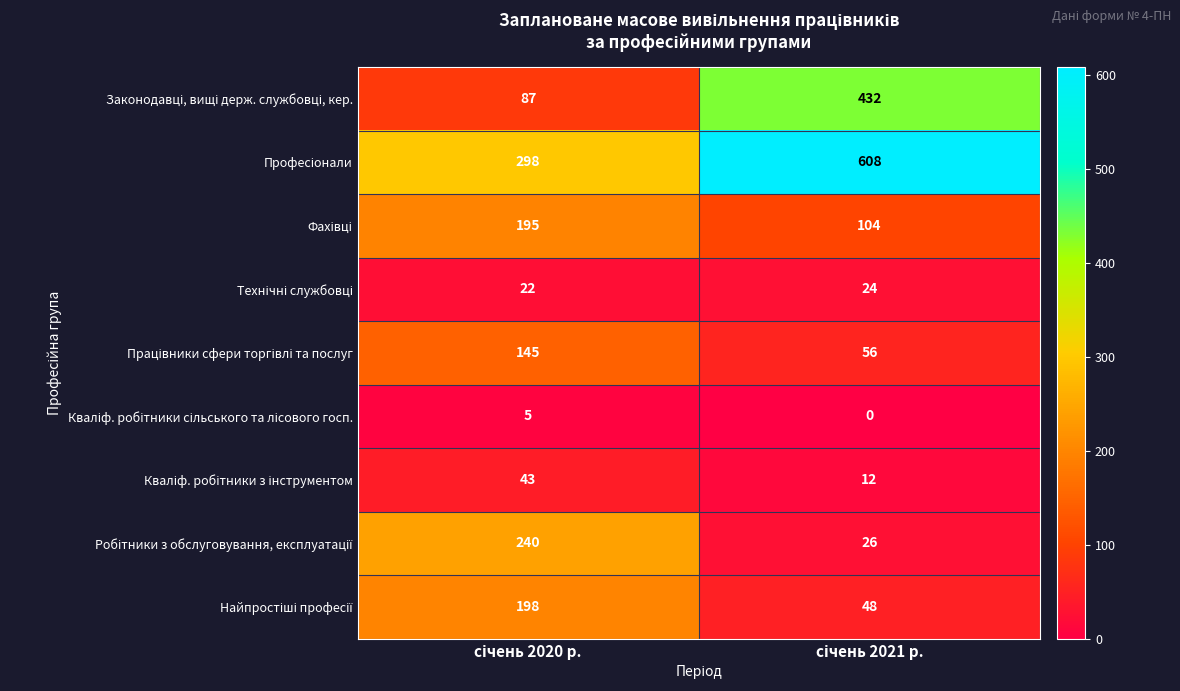

What is the greatest value displayed?

608